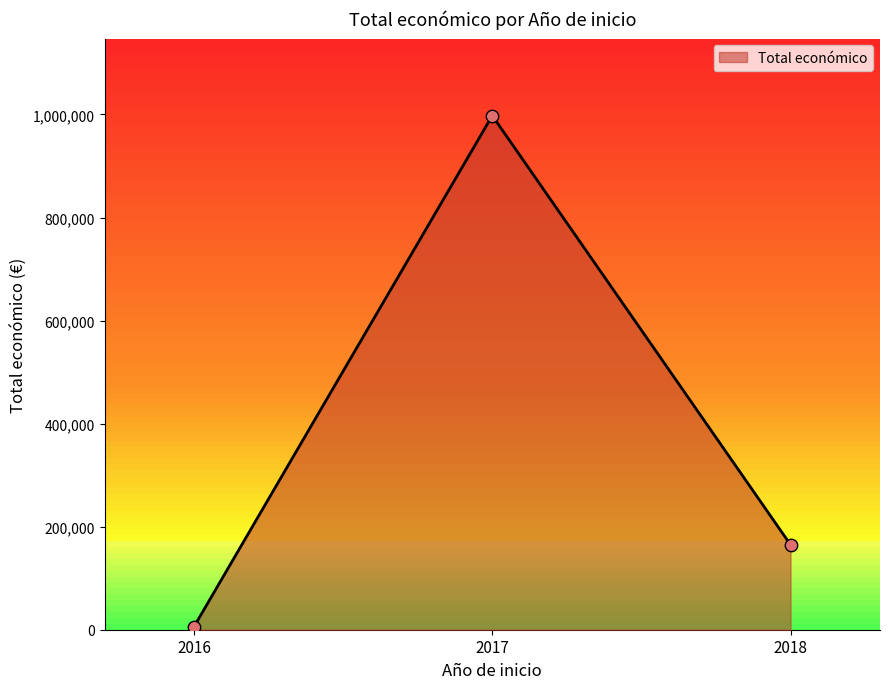

The value of Total económico at 2017 is 997684. True or false?

True